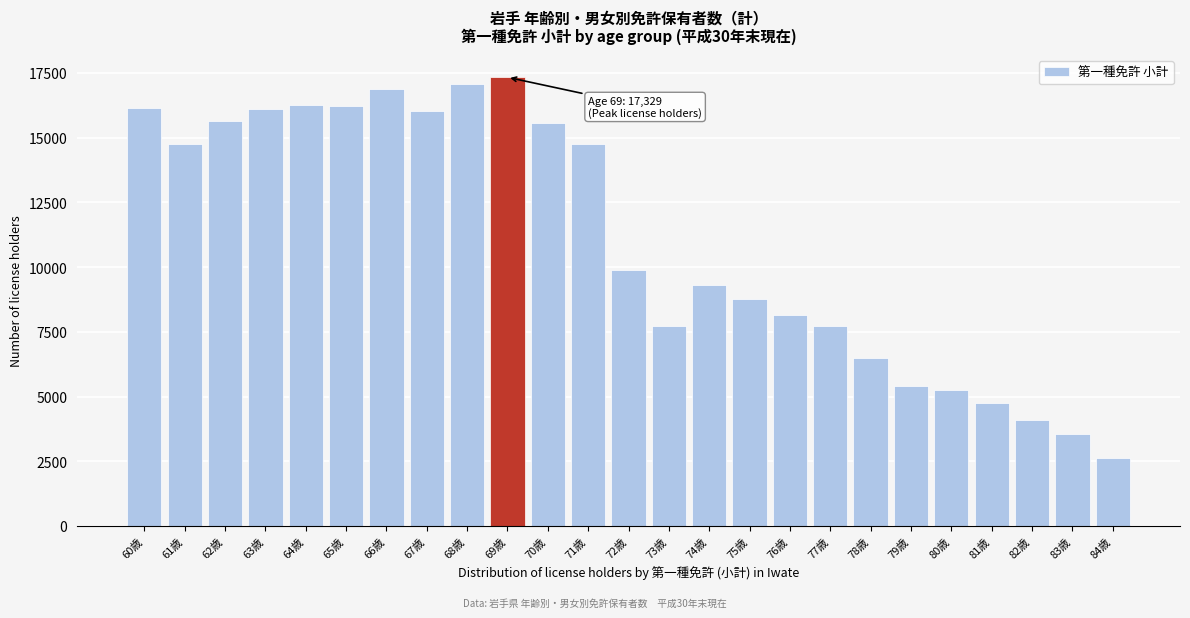

What is the change in value from 61歳 to 82歳?

-10639